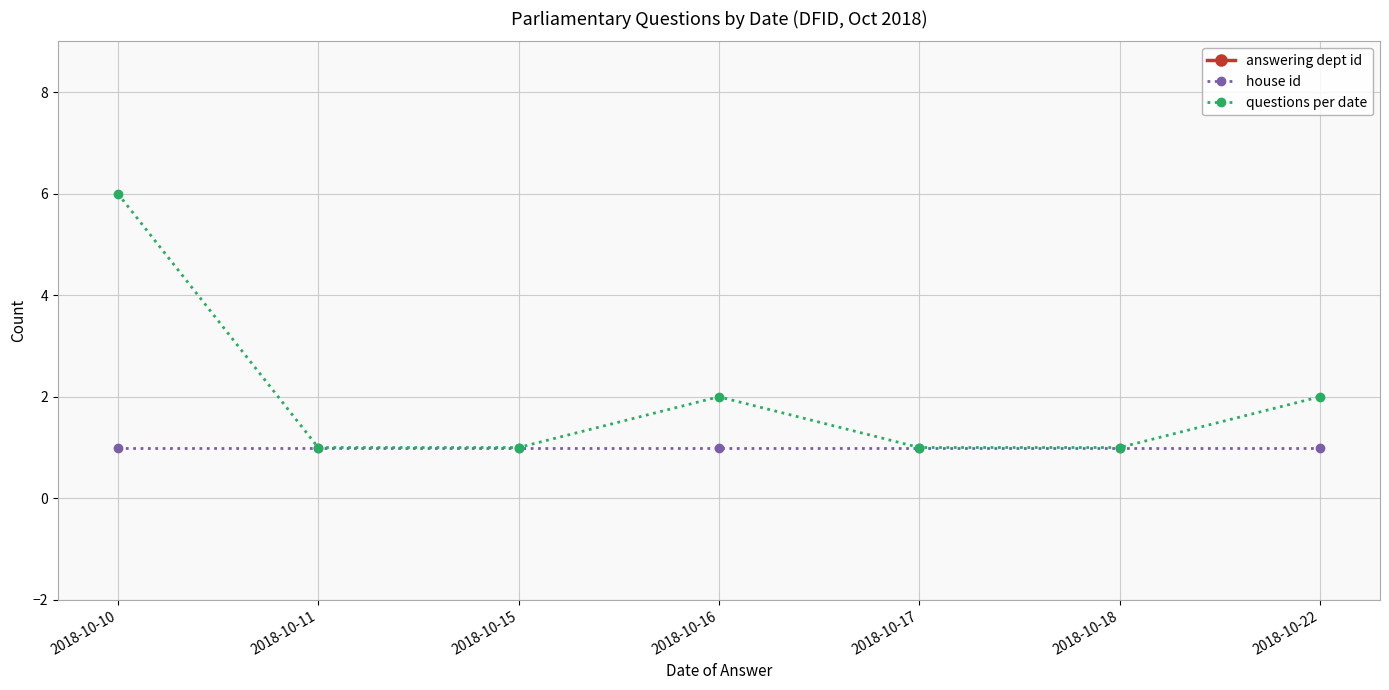

Which has a higher value, 2018-10-15 or 2018-10-22?

2018-10-15